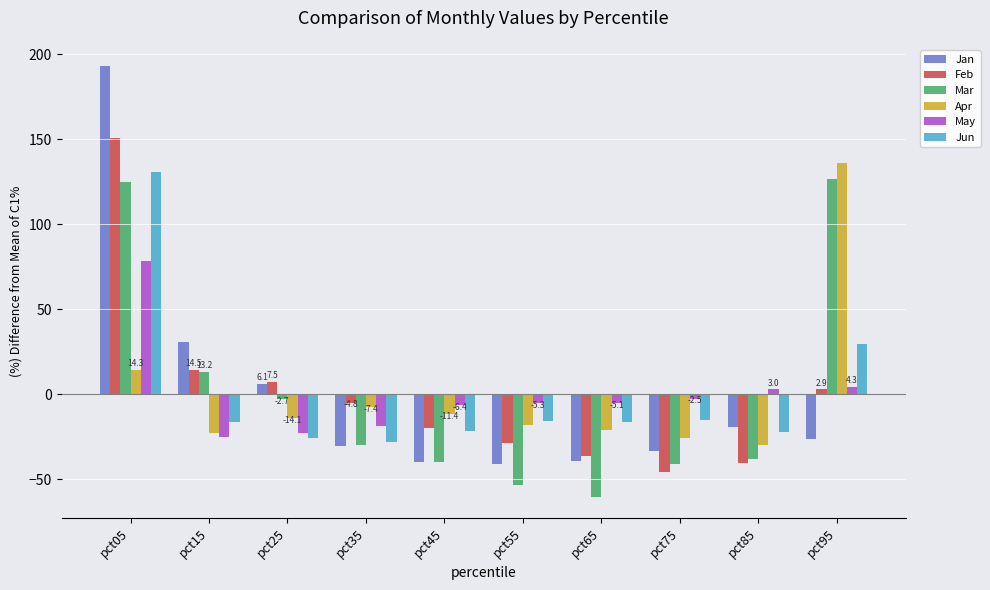

What is the difference between the second highest and minimum values in the May series?

29.2